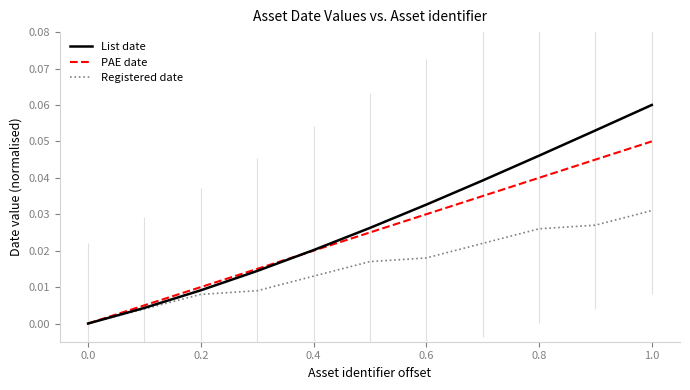

Does the chart have visible grid lines?

No